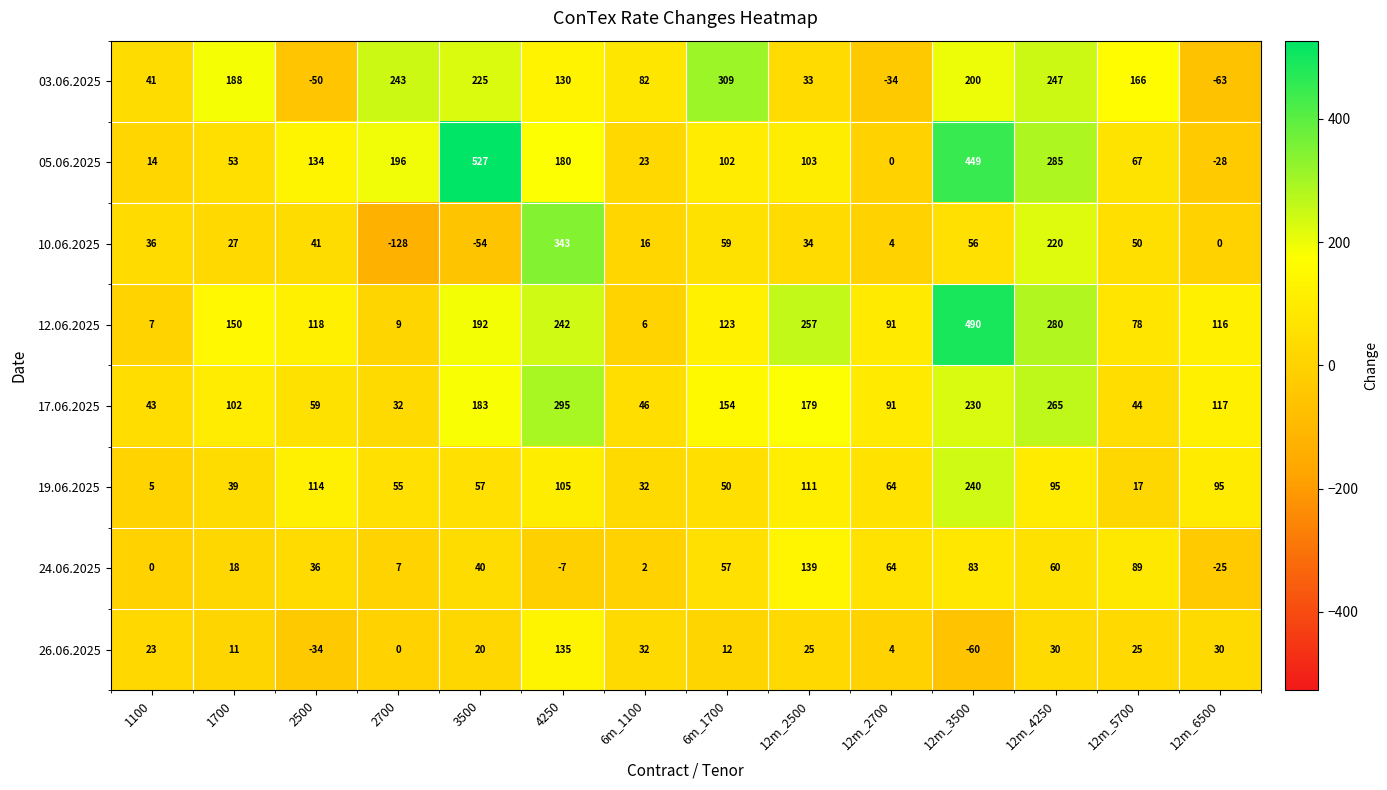

Between 1700 and 2700, which series saw the biggest shift?

10.06.2025